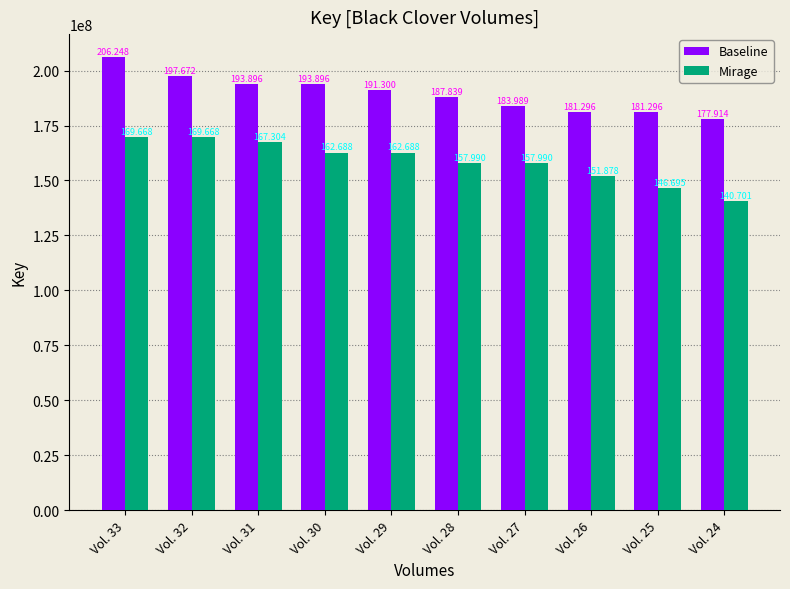

List the series in order of their peak value, lowest first.

Mirage, Baseline